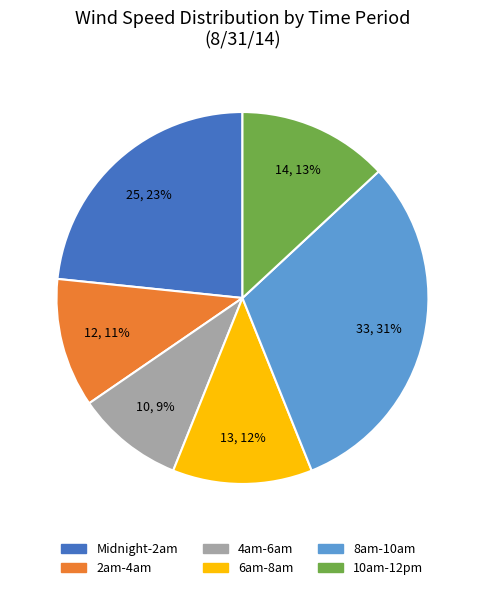

To the nearest percent, what is the average slice percentage?

17%